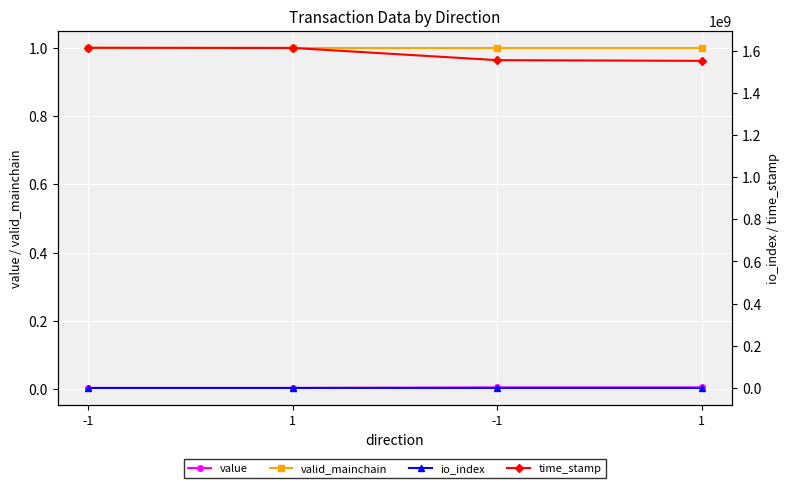

What is the approximate value of io_index at 1?

1.0